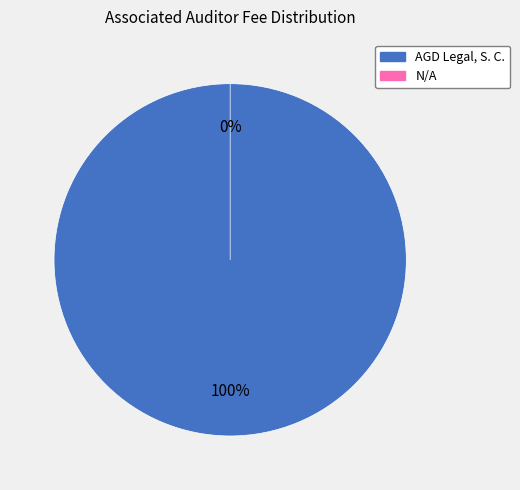

Is there any slice that represents more than half of the pie?

Yes